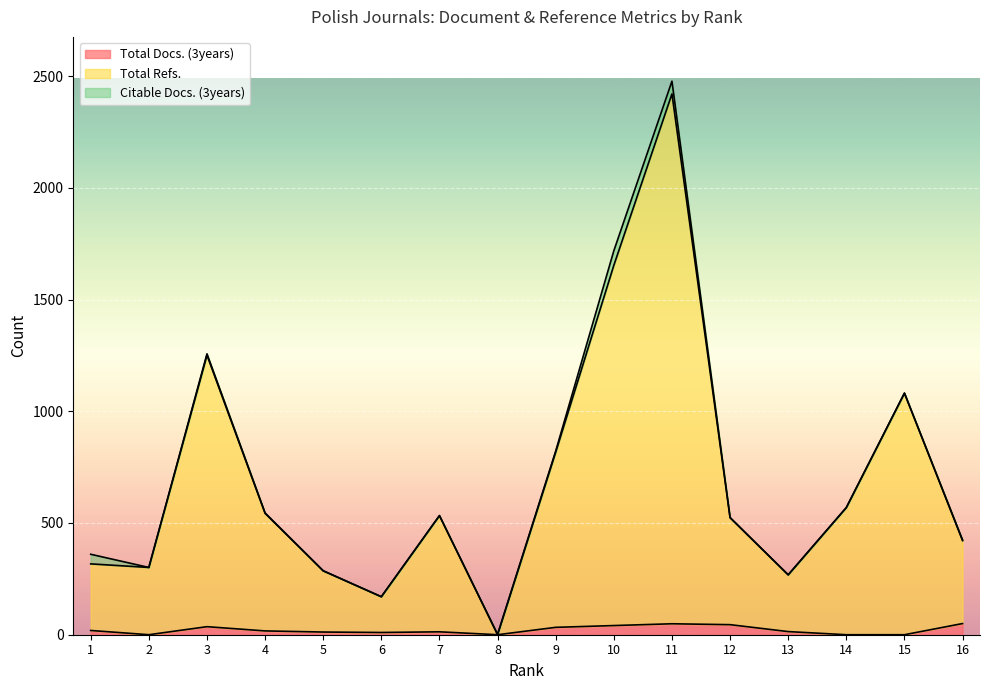

List the labels in order of Total Docs. (3years) value, largest first.

16, 11, 12, 10, 3, 9, 1, 4, 13, 7, 5, 6, 2, 8, 14, 15